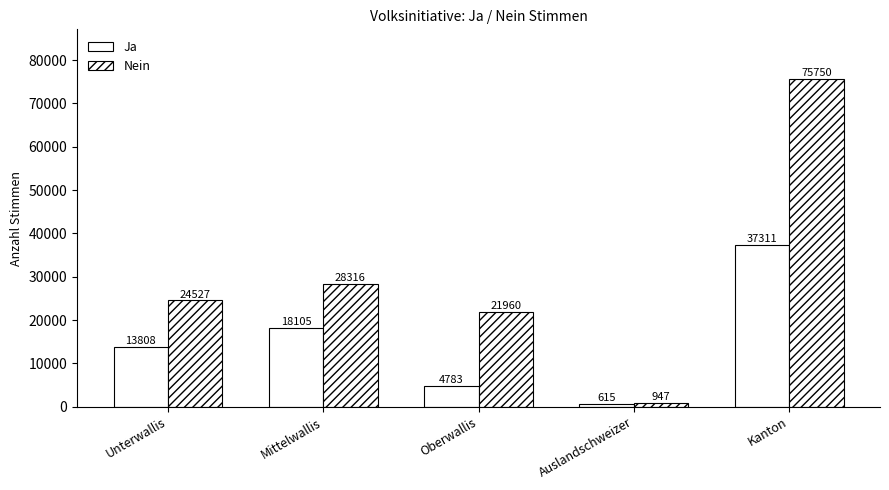

List the series in order of their peak value, highest first.

Nein, Ja